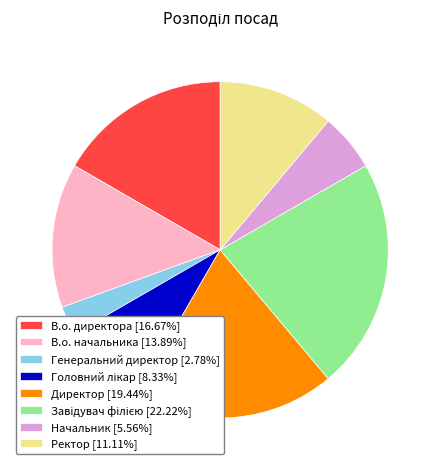

What is the ratio of the value at Директор [19.44%] to the value at В.о. директора [16.67%]?

1.2